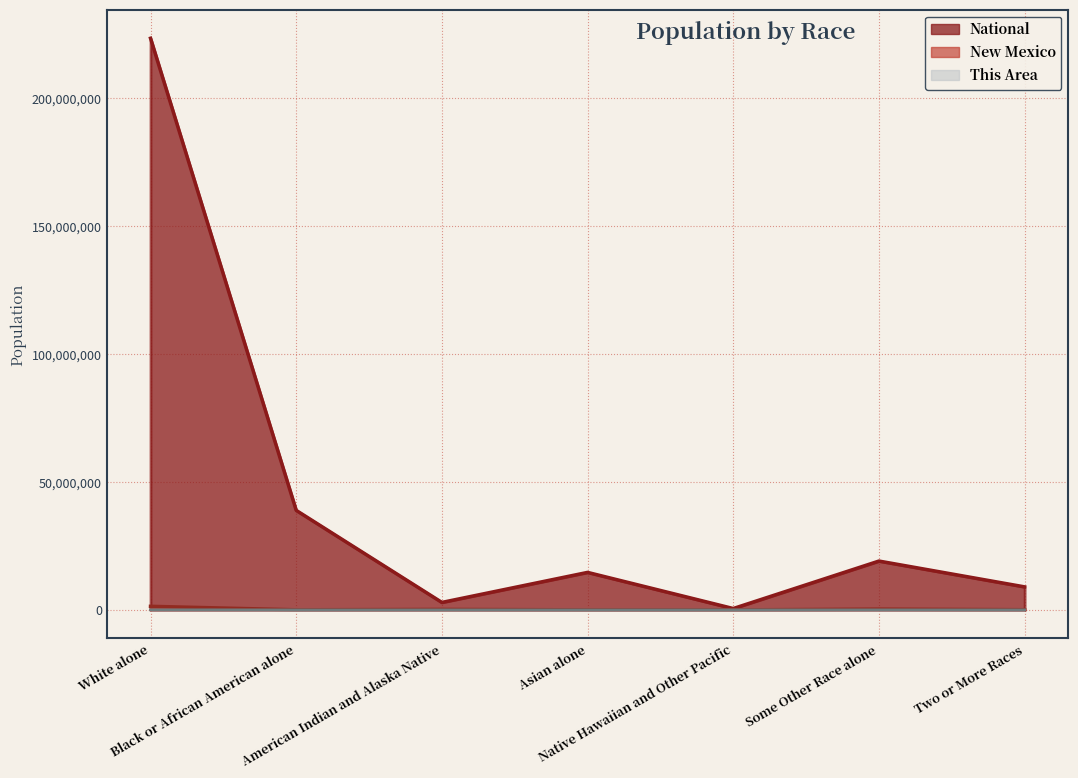

How many data points does each series have?

7